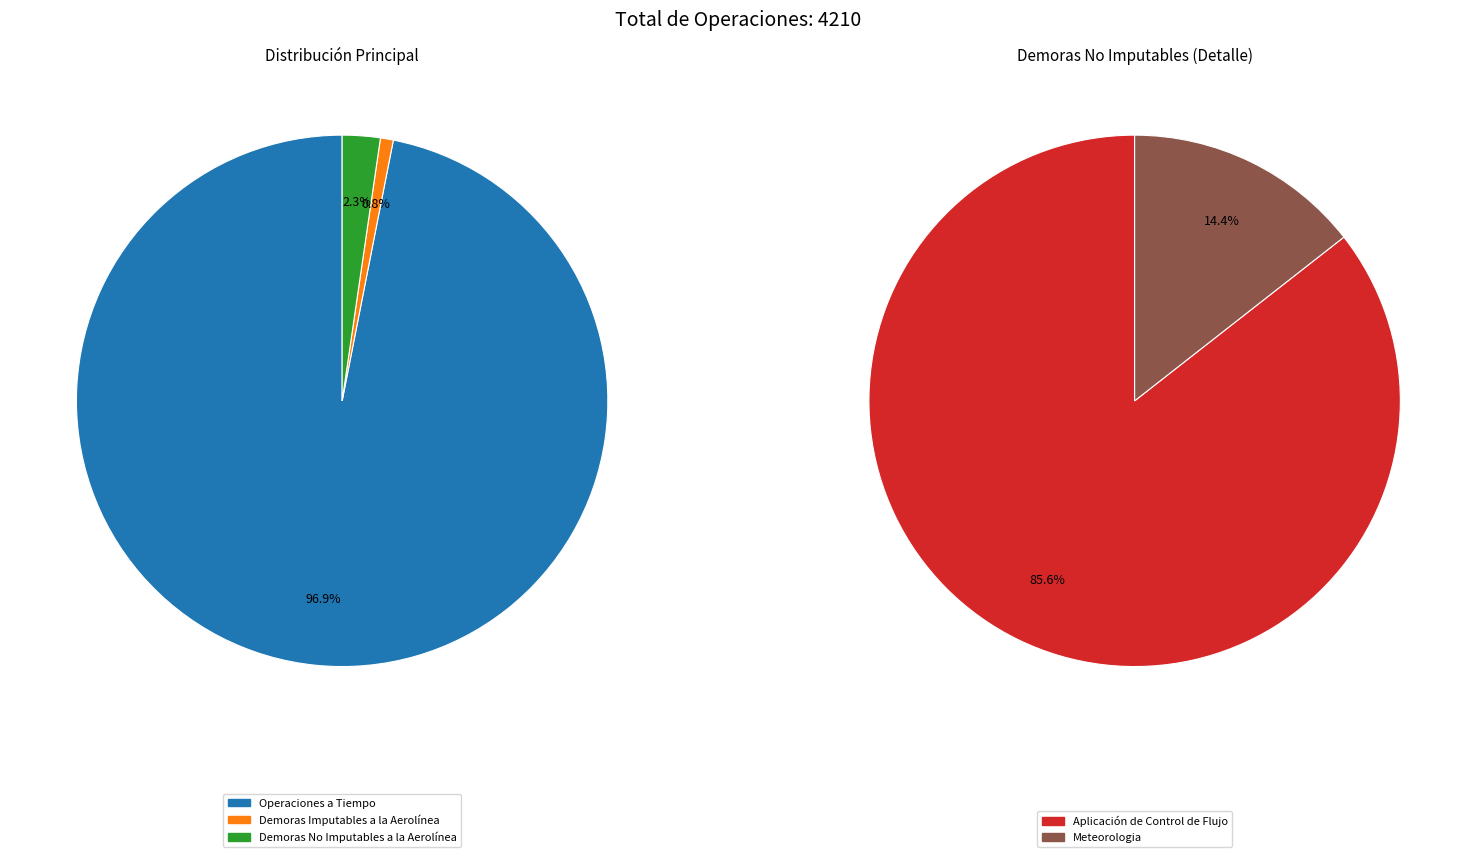

True or false: Demoras No Imputables a la Aerolínea accounts for 1% of the total.

False